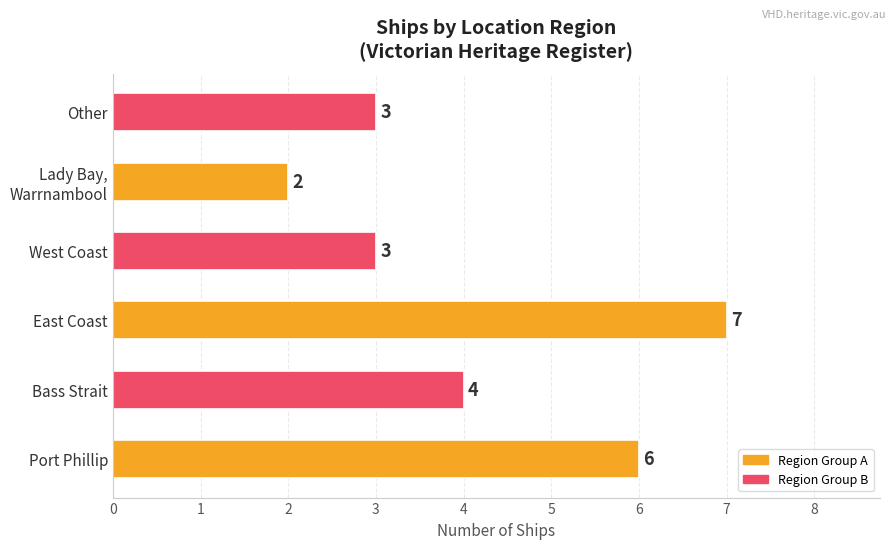

Reading bottom to top, what are all the values shown in this chart?

6	4	7	3	2	3